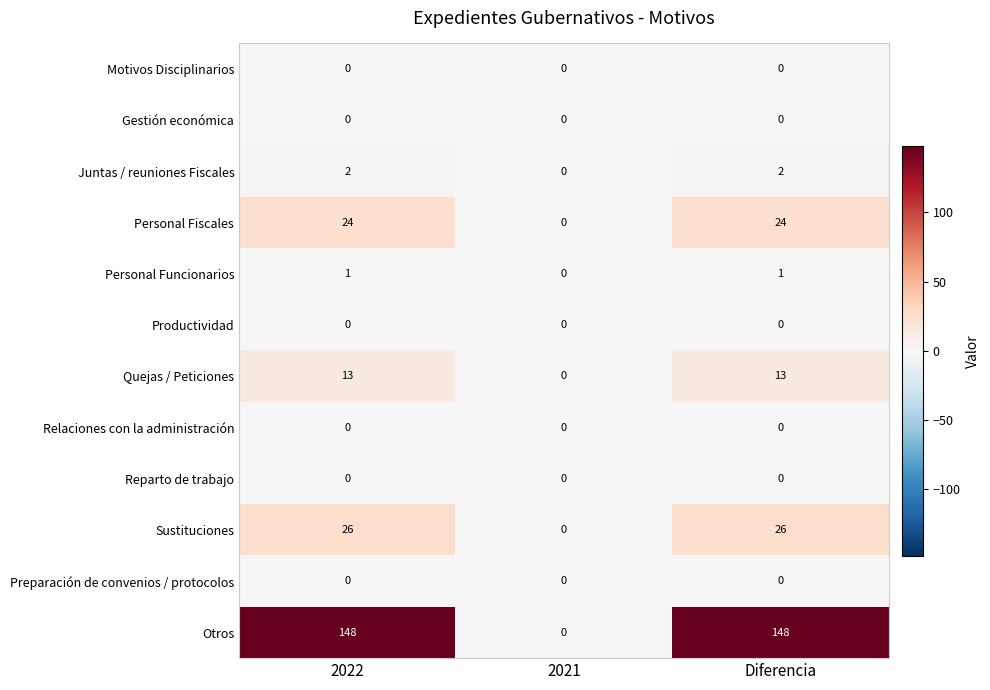

What is the greatest value displayed?

148